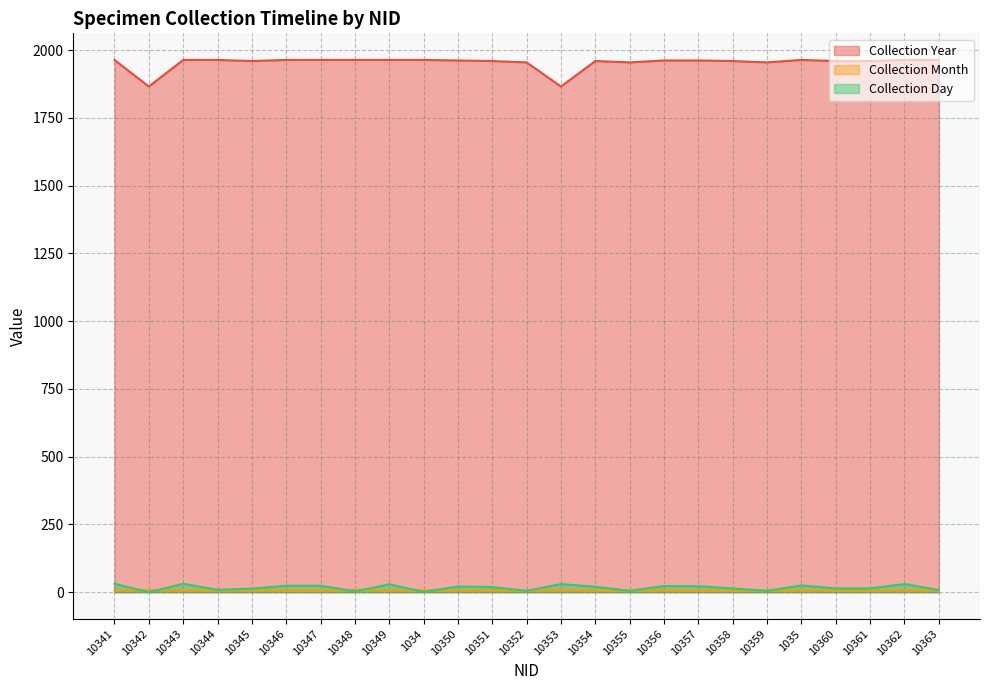

The value of Collection Year at 10344 is 1255. True or false?

False